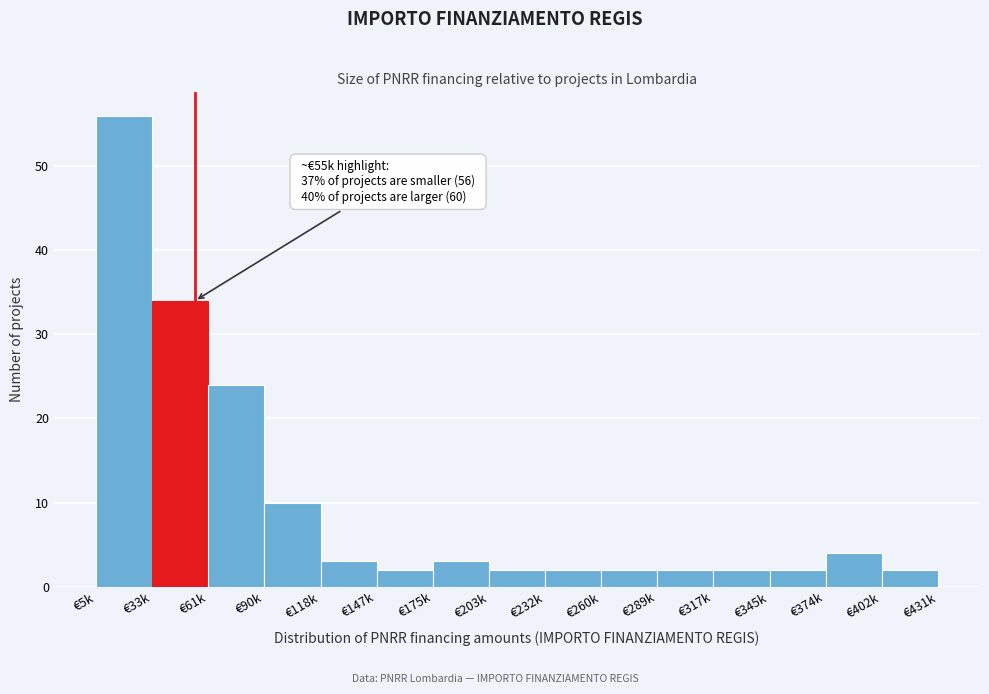

Reading right to left, extract all data points from this chart.

€402k=2	€374k=4	€345k=2	€317k=2	€289k=2	€260k=2	€232k=2	€203k=2	€175k=3	€147k=2	€118k=3	€90k=10	€61k=24	€33k=34	€5k=56